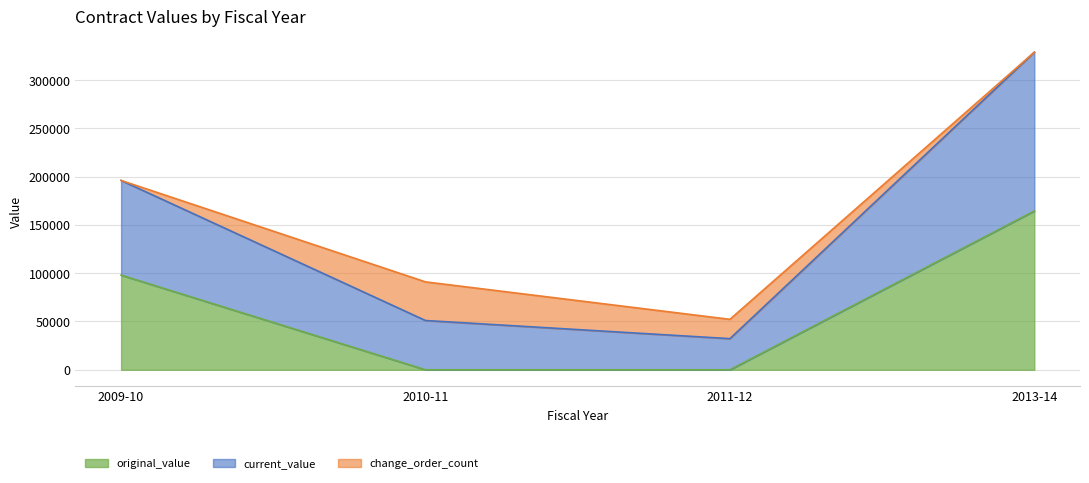

What is the greatest value displayed?

328768